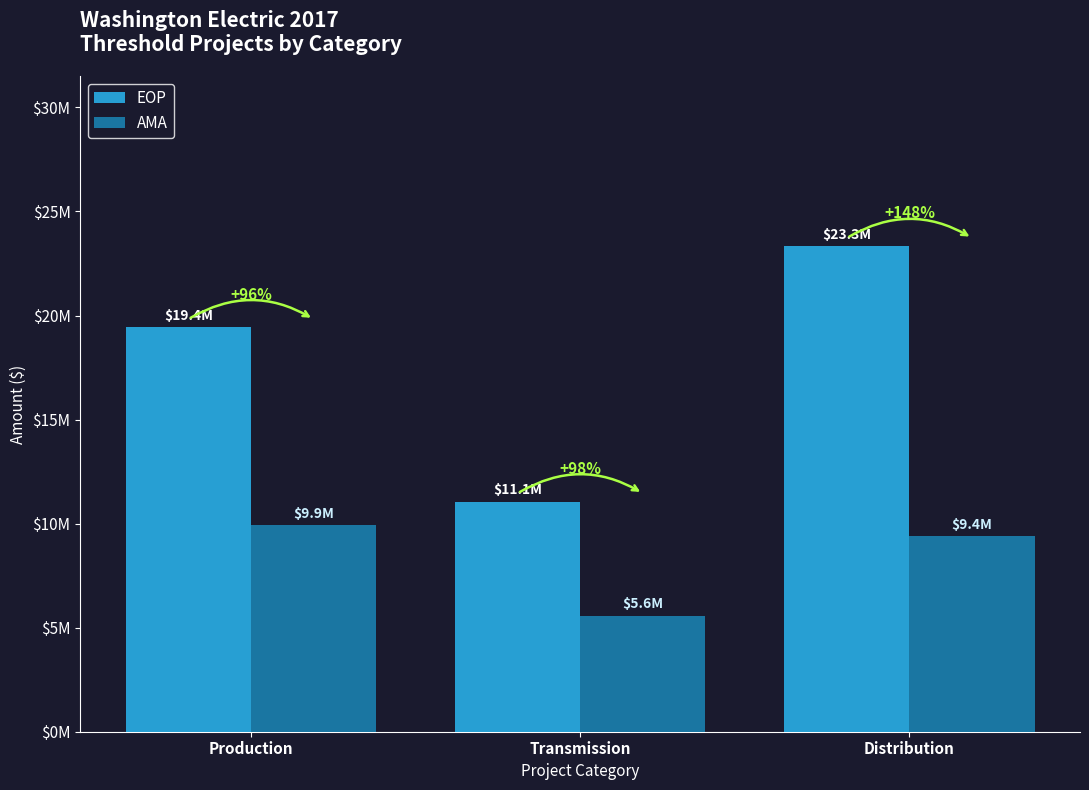

What are all the series names shown in the legend?

EOP, AMA